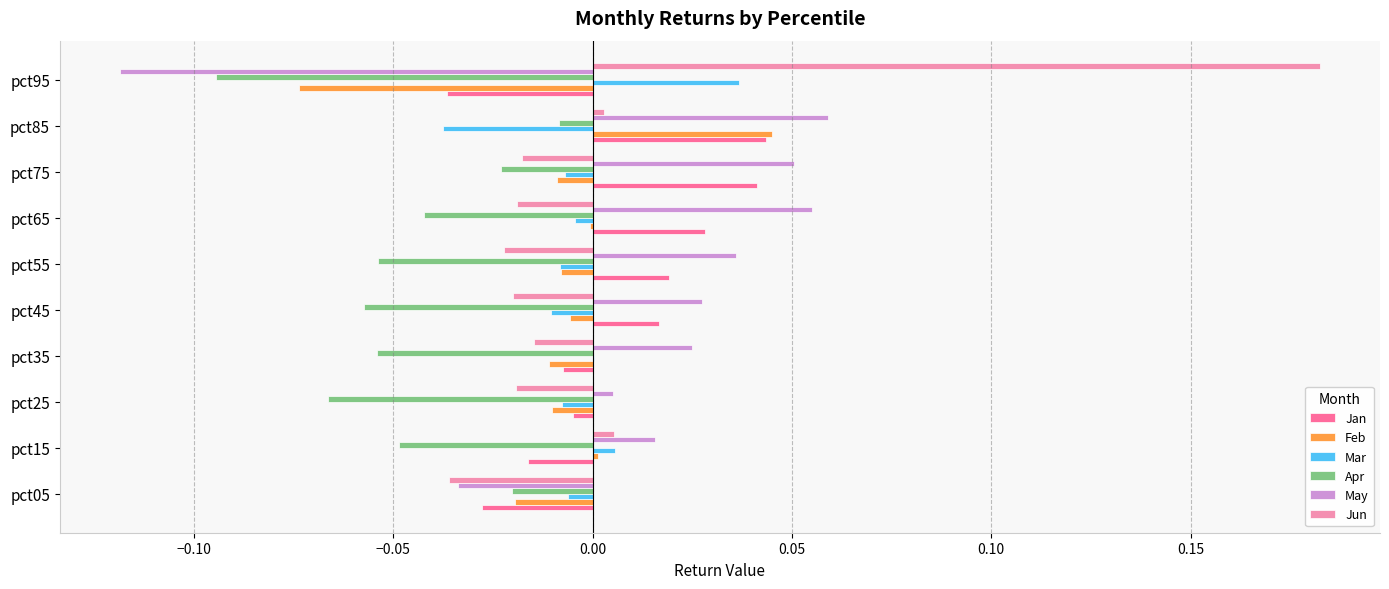

At which label is May closest to 0?

pct25